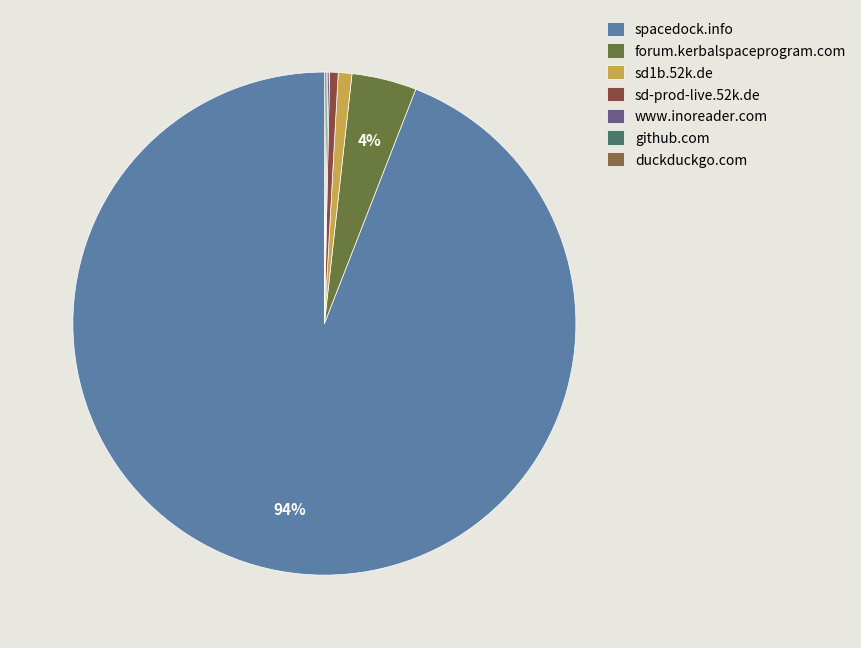

To the nearest percent, what is the average slice percentage?

14%